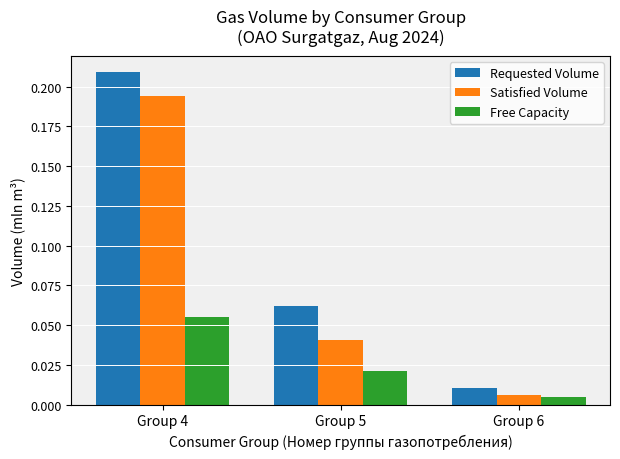

What are all the series names shown in the legend?

Requested Volume, Satisfied Volume, Free Capacity